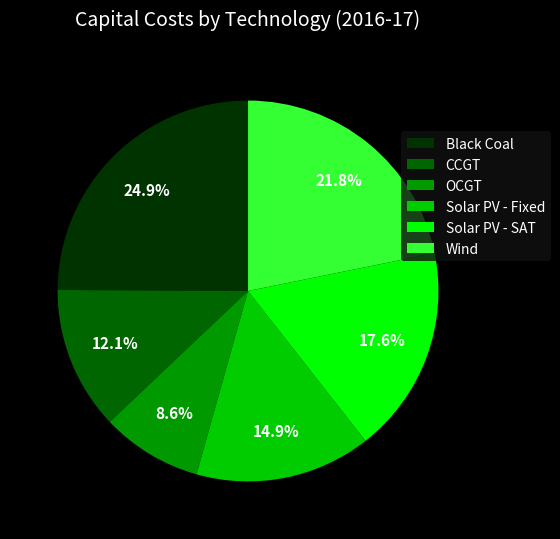

Do OCGT and Wind together represent more than half of the pie?

No